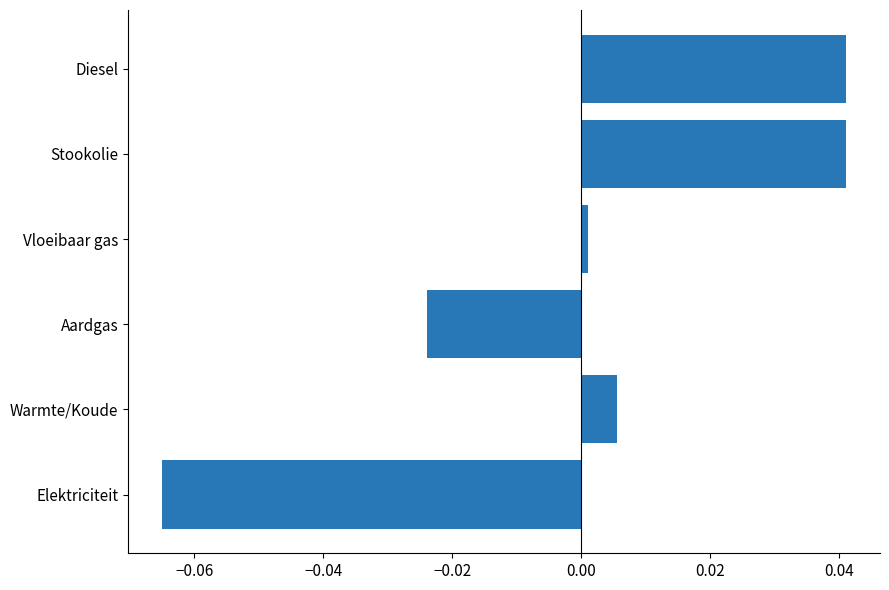

True or false: the data shows -0.0 at Aardgas.

True